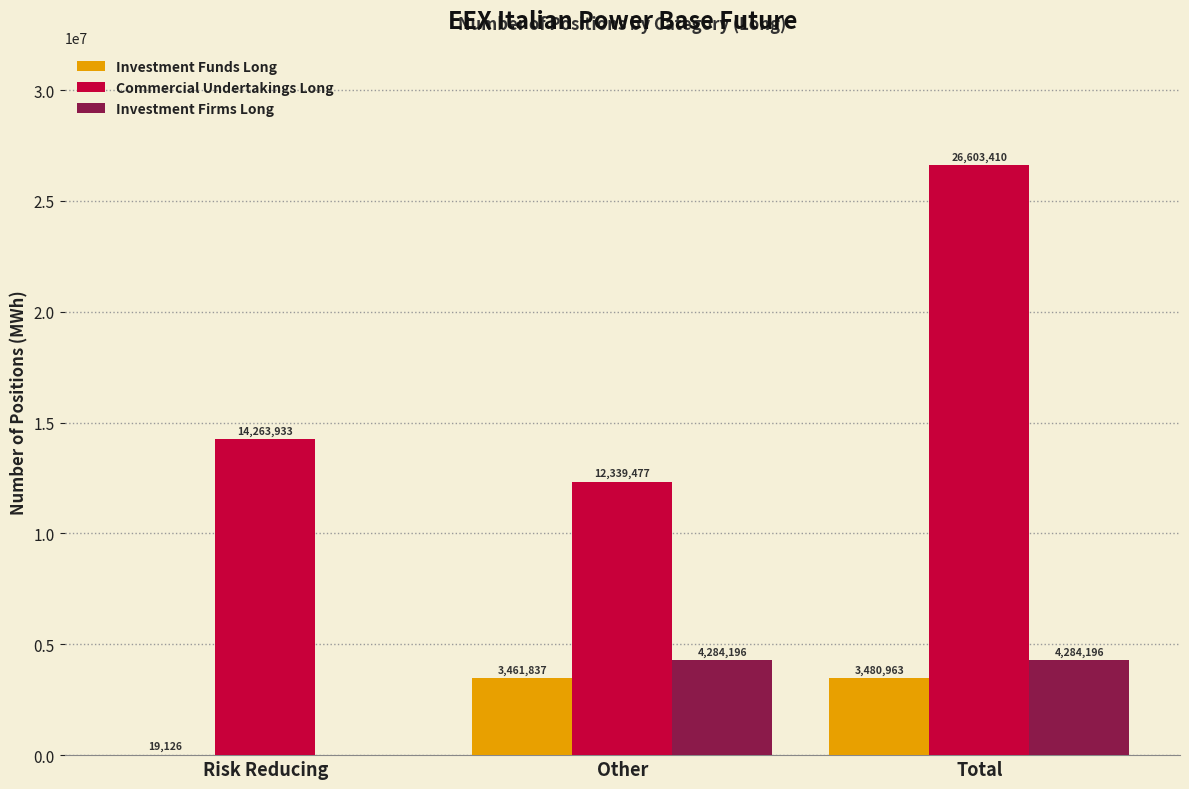

Which series has the largest total across all categories?

Commercial Undertakings Long